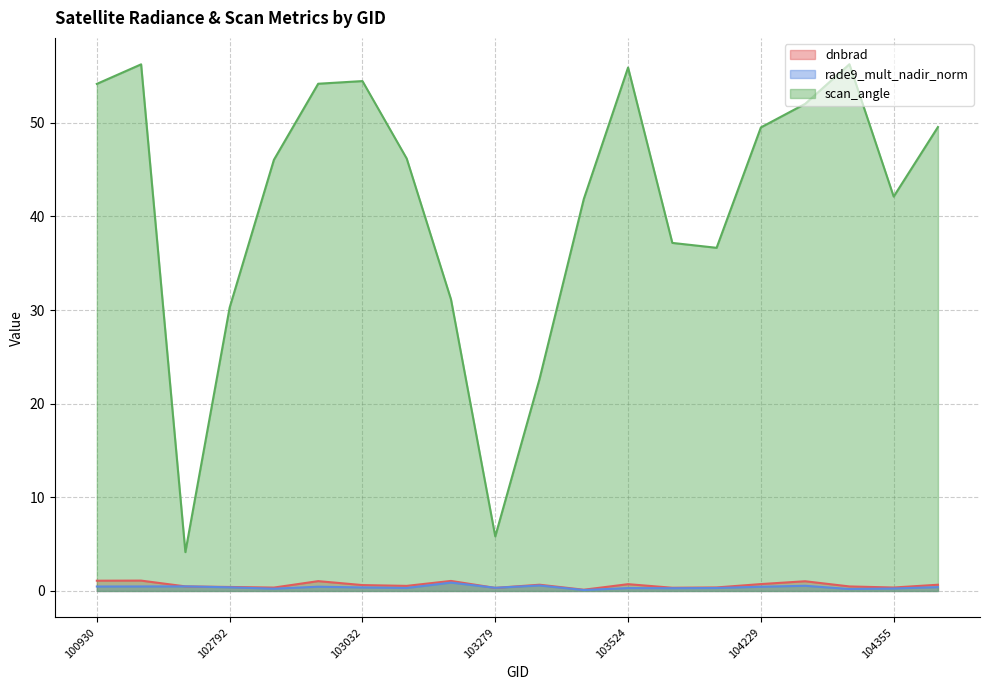

At which label does scan_angle first exceed 46?

100930